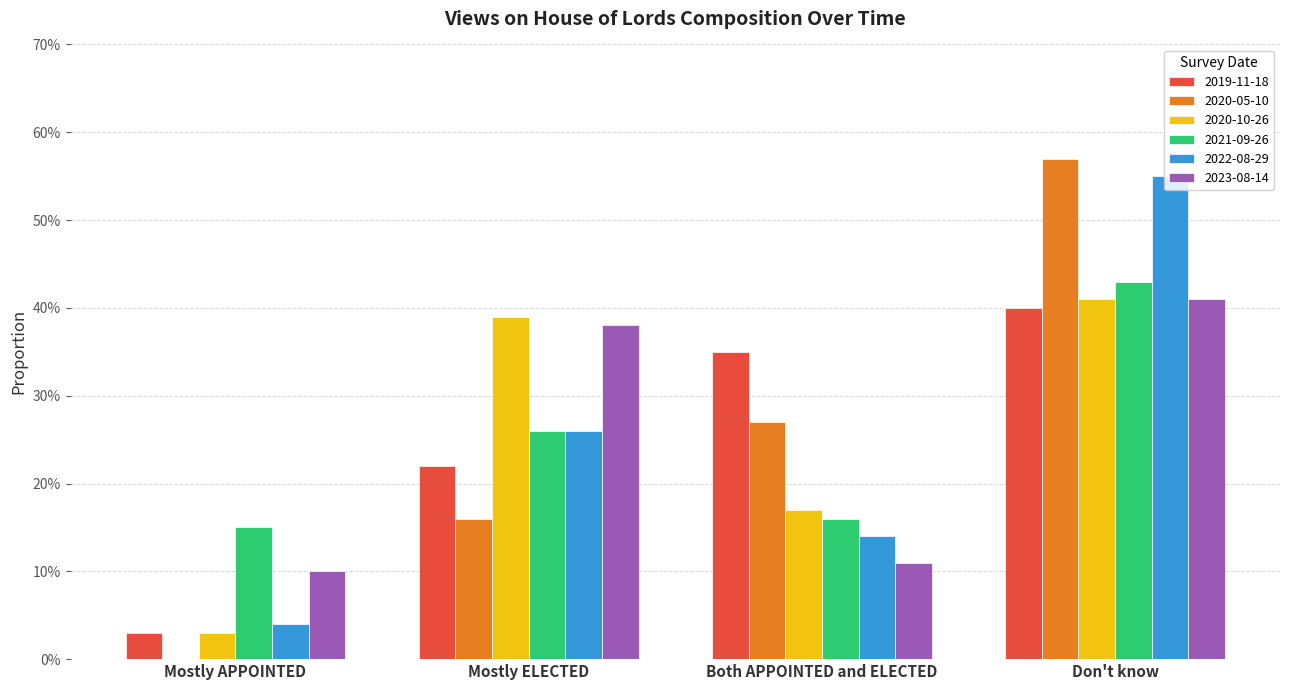

What is the sum of the 2020-10-26 values at Mostly ELECTED and Mostly APPOINTED?

0.4